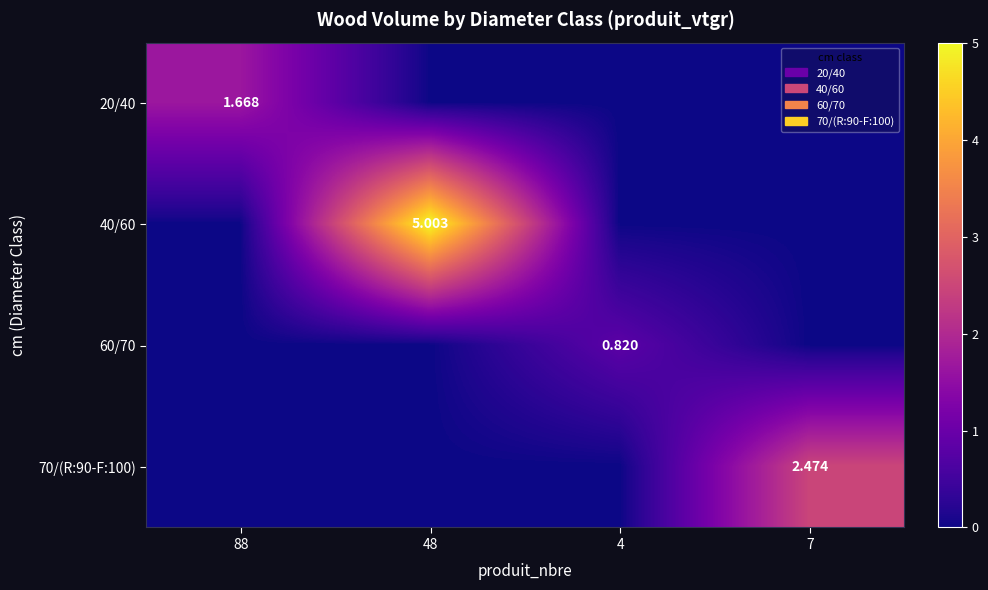

The value of 20/40 at 7 is 0.7. True or false?

False